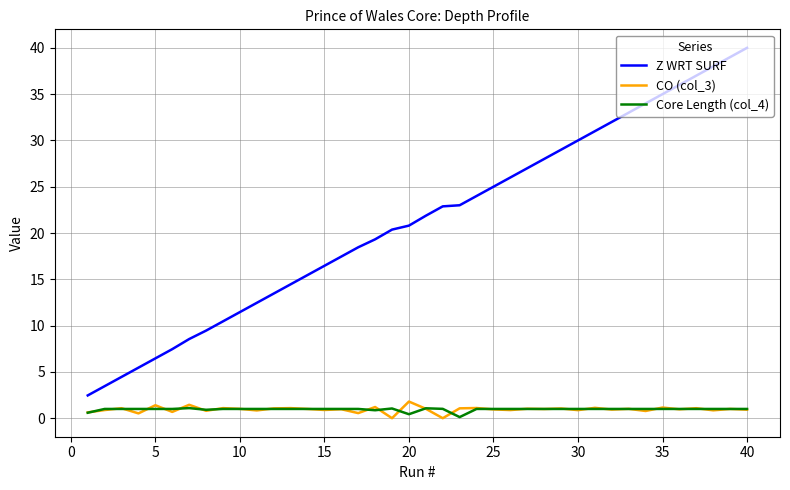

What is the maximum value shown in the chart?

40.0